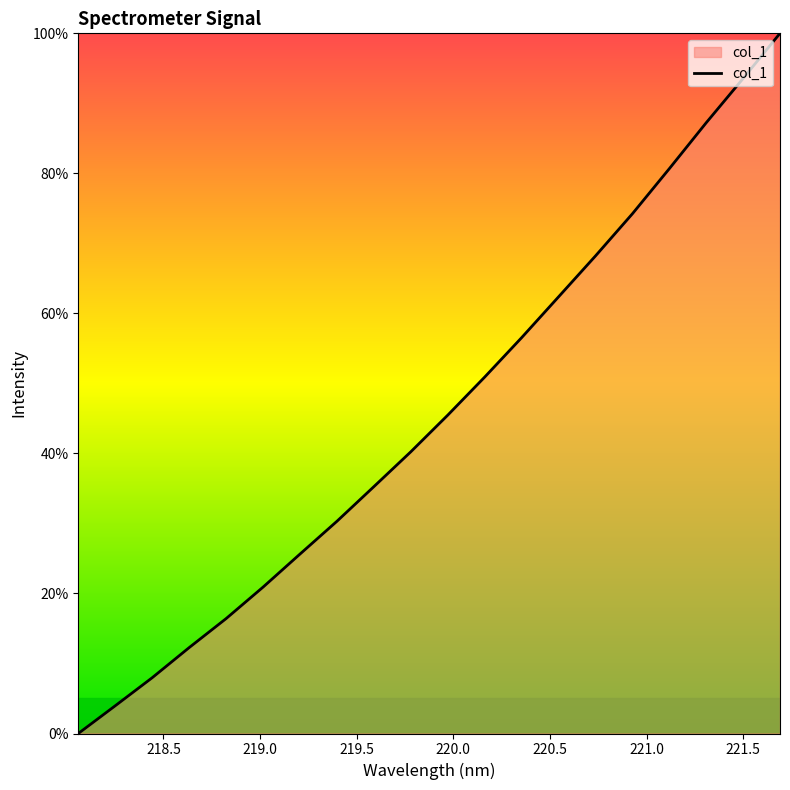

What is the average value?

45.6